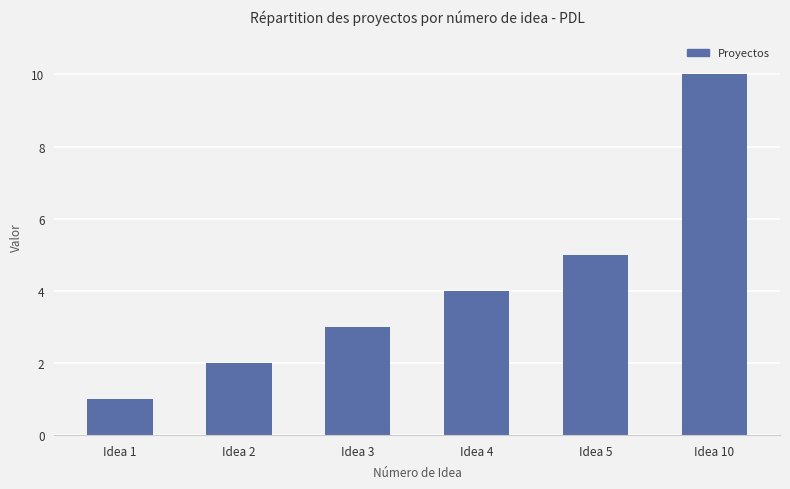

At which label is the value closest to 5?

Idea 5